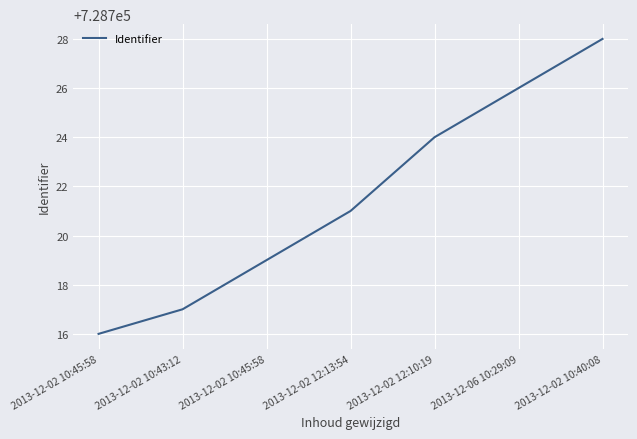

Reading right to left, transcribe all the data shown in this chart.

728728	728726	728724	728721	728719	728717	728716